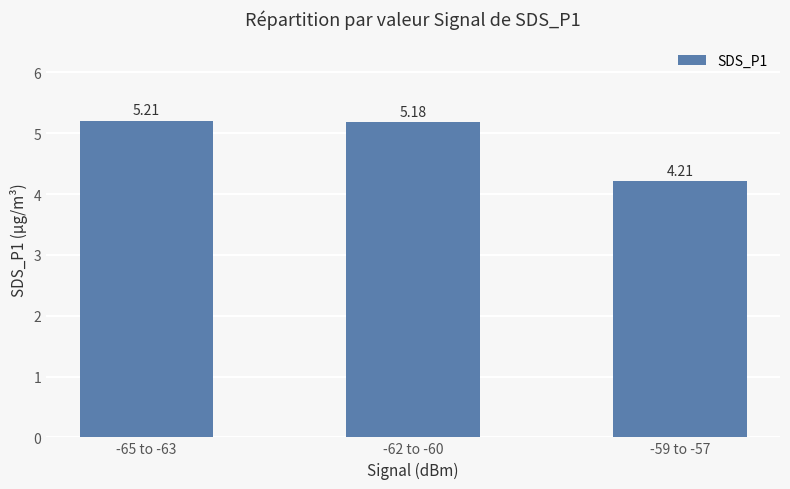

Where does the data first go above 5?

-65 to -63